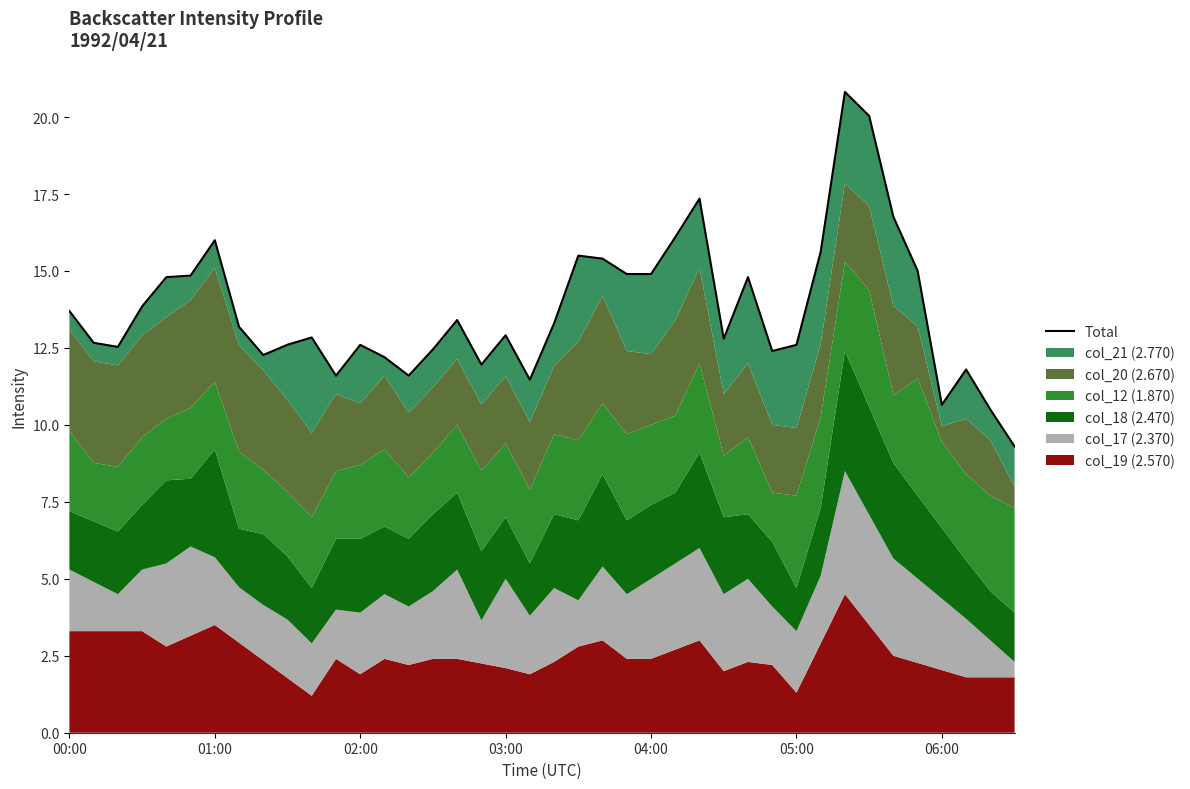

Read the value at 22.

15.4